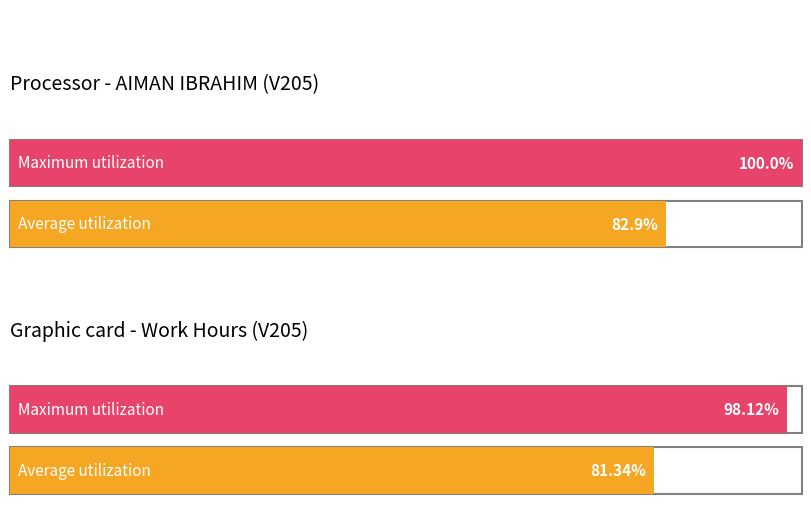

True or false: Average utilization has a value of 3.0 at Day 2.

False